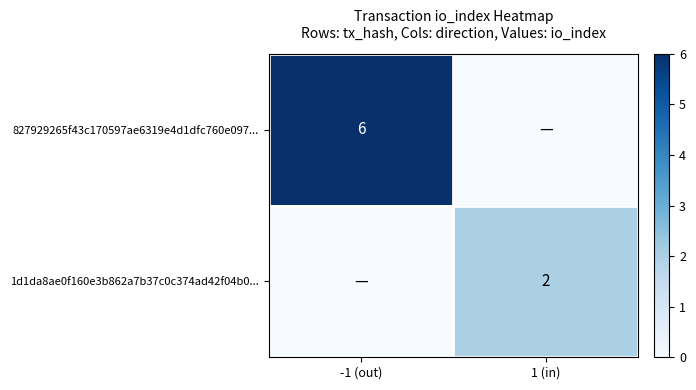

At which category is the sum across all series the highest?

-1 (out)